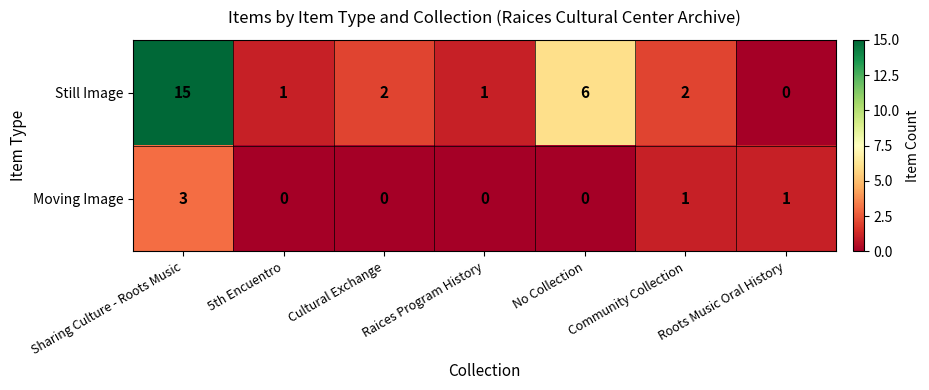

What is the average value of the Still Image series?

4